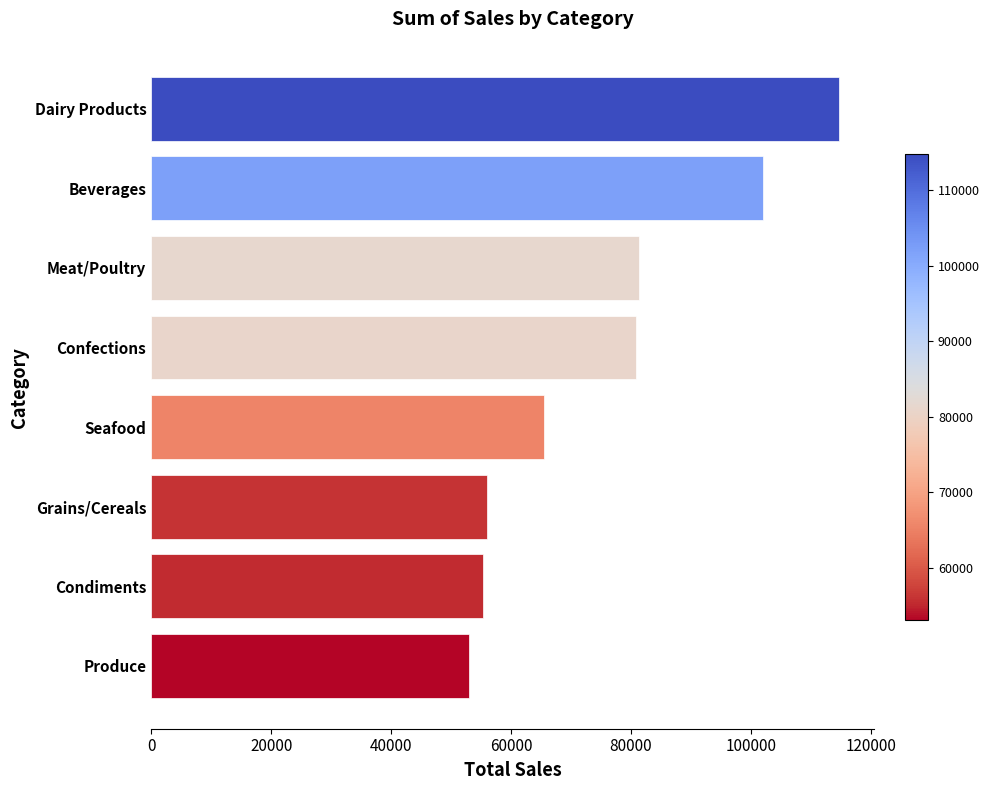

What is the maximum value shown in the chart?

114749.8